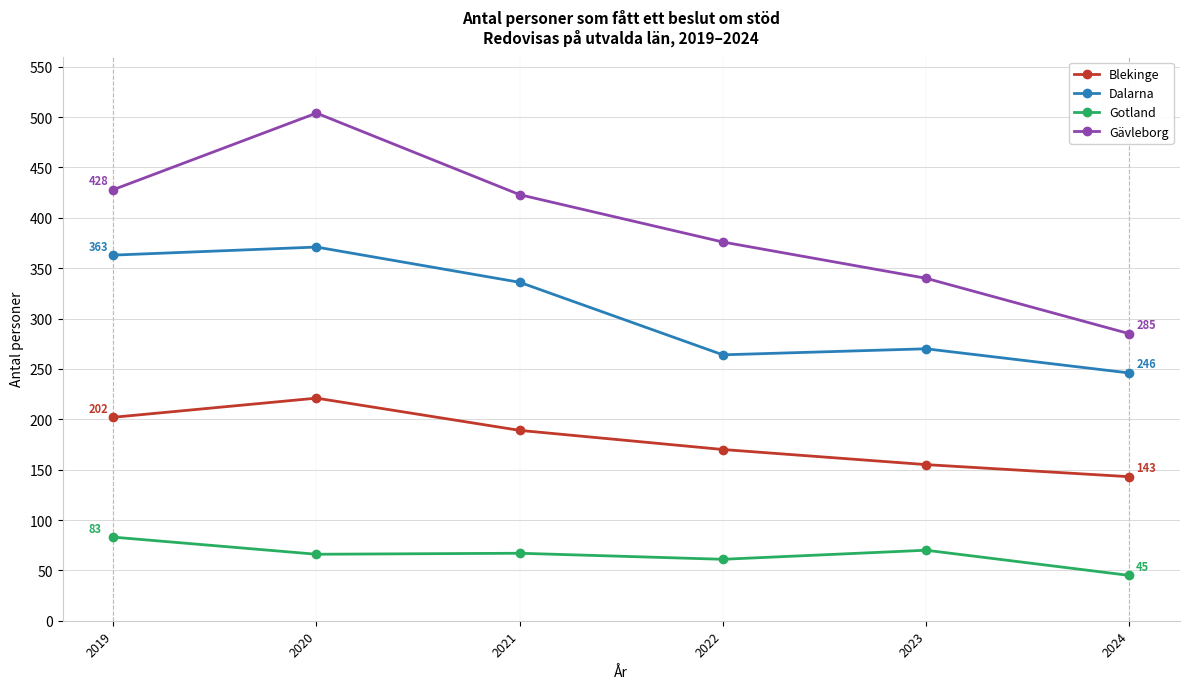

Which series changed the most between 2023 and 2024?

Gävleborg